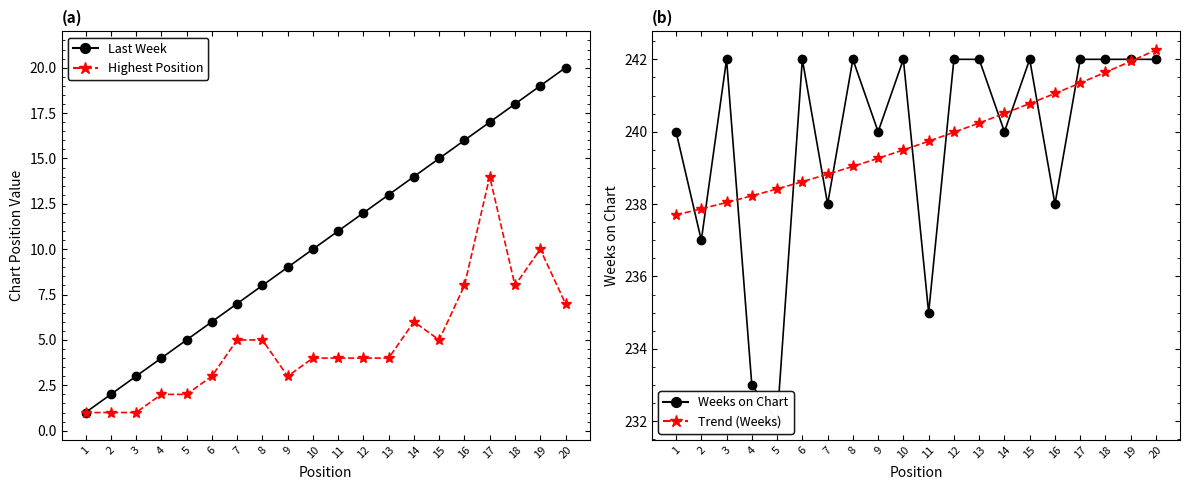

What is the lowest value of the Weeks on Chart series?

232.0